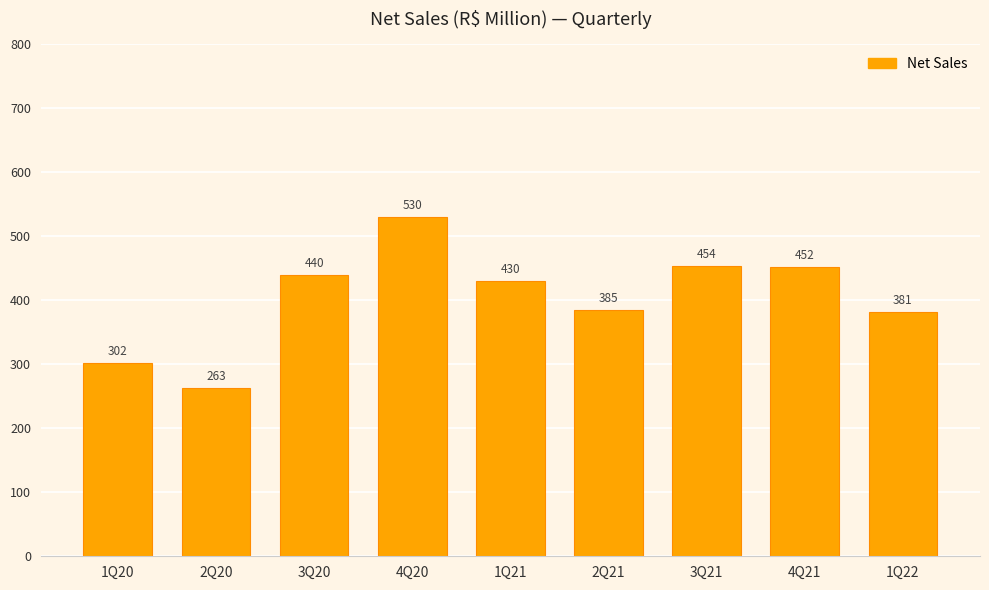

Where is the data nearest to the value 396?

2Q21